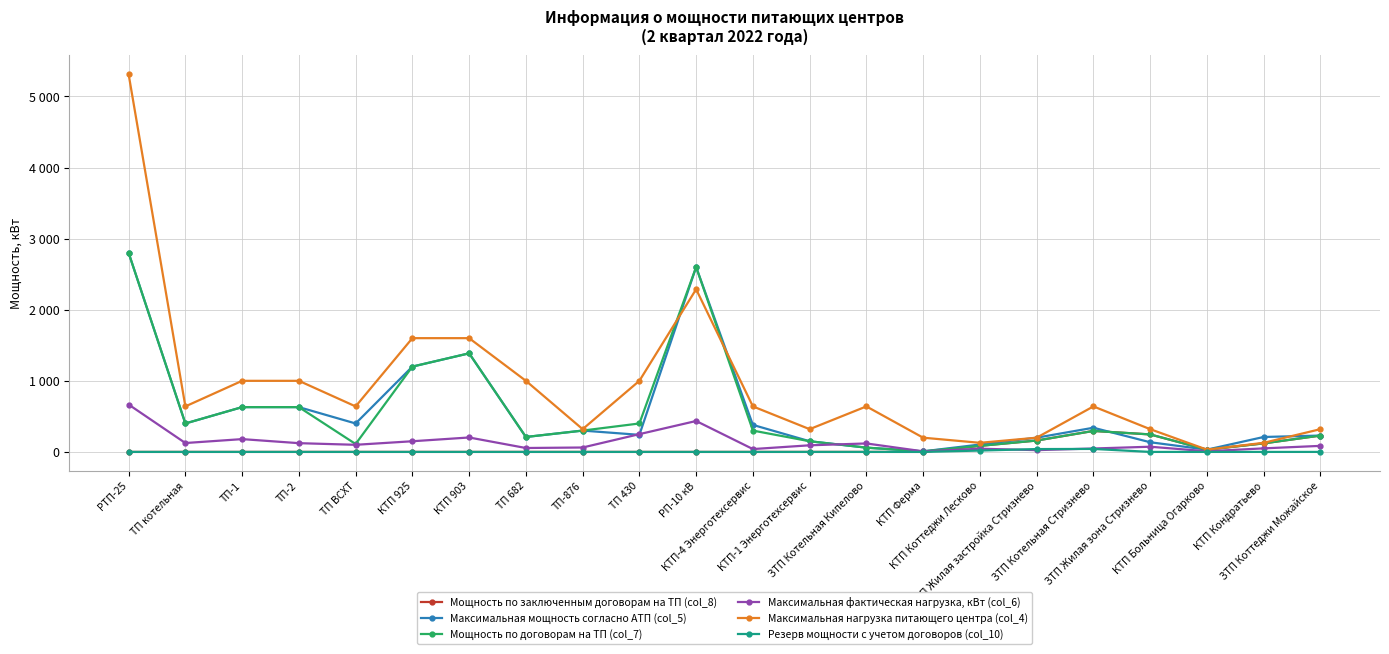

In Мощность по договорам на ТП (col_7), how many points are lower than both neighbors (excluding endpoints)?

5